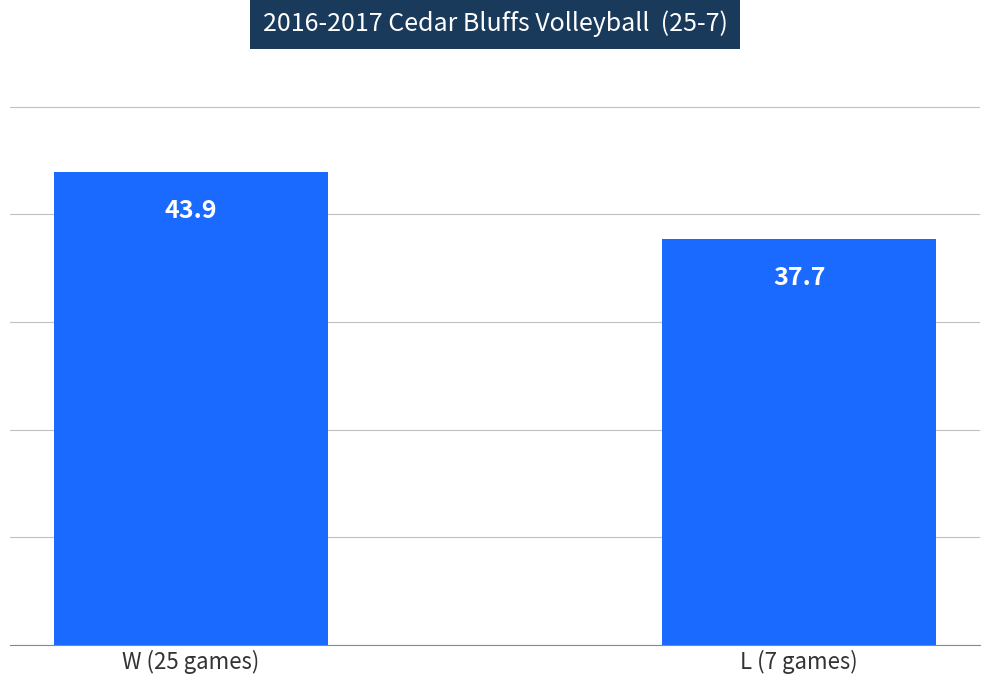

How many values exceed 43?

1